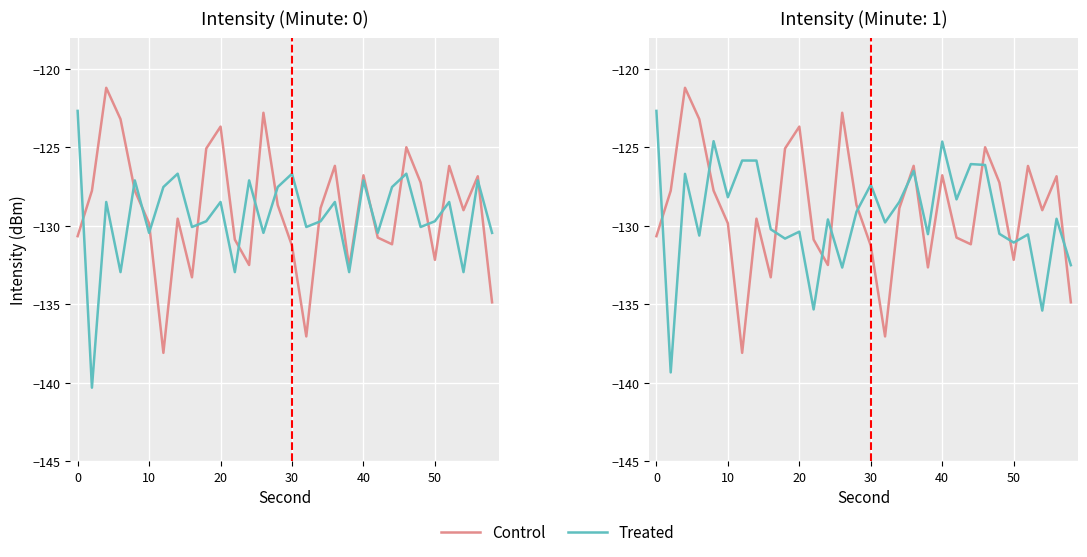

Does the chart display data point markers on the line(s)?

No